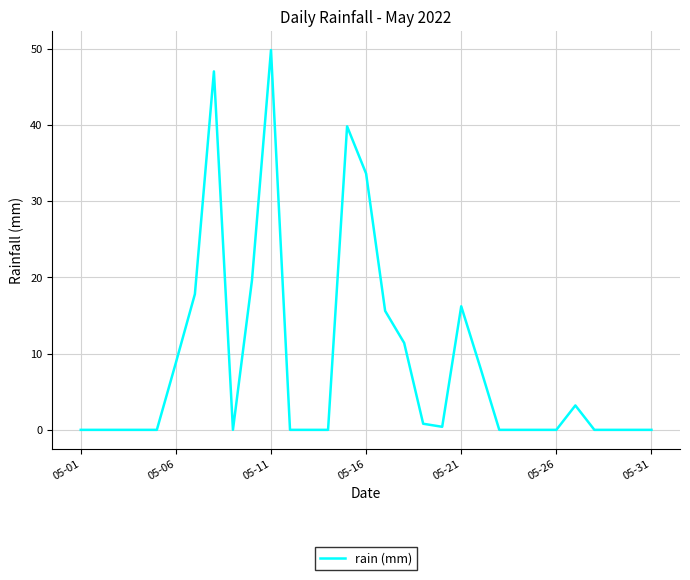

What is the difference between the maximum and minimum values?

49.8